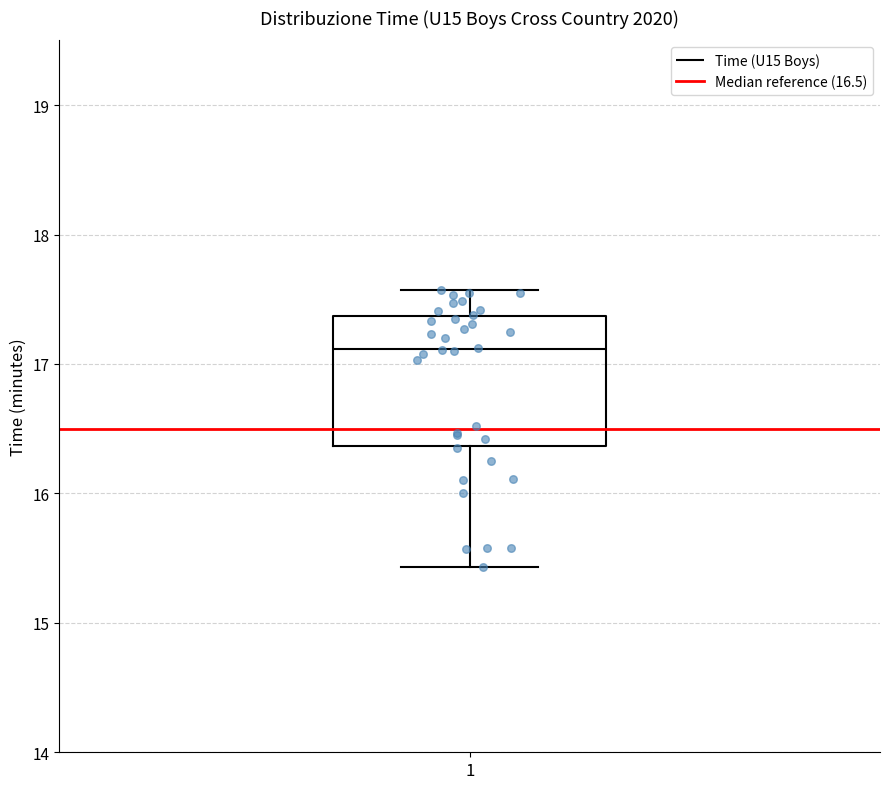

Read this box plot against the y-axis: the position of the median line, the range covered by the box, and the ends of both whiskers. The values are not printed on the chart, so give them approximately, as read against the axis.

median 17.1, box 16.4 to 17.4, whiskers 15.4 to 17.6